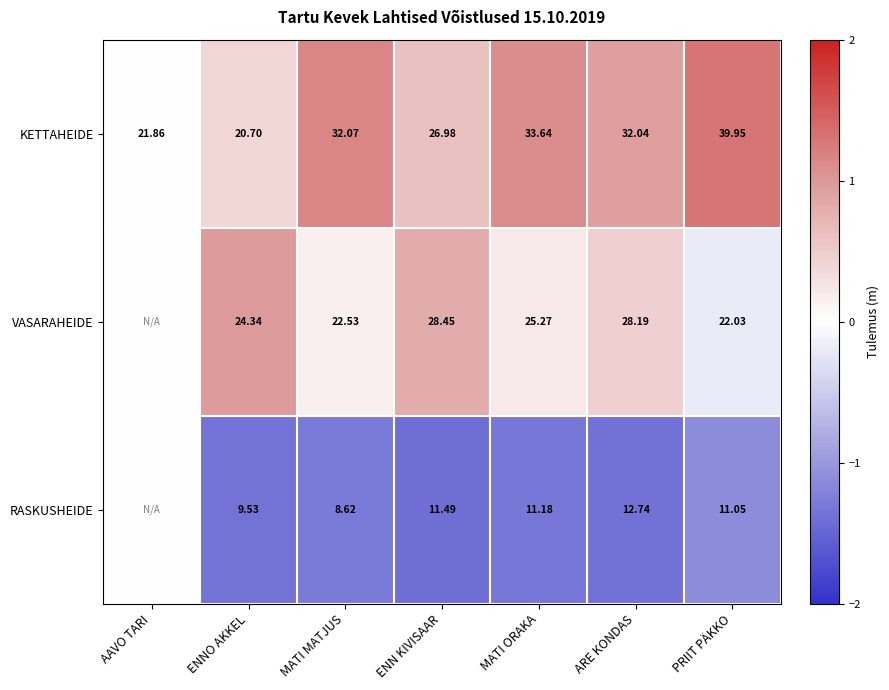

Is it true that RASKUSHEIDE equals -2.3 at ENN KIVISAAR?

False